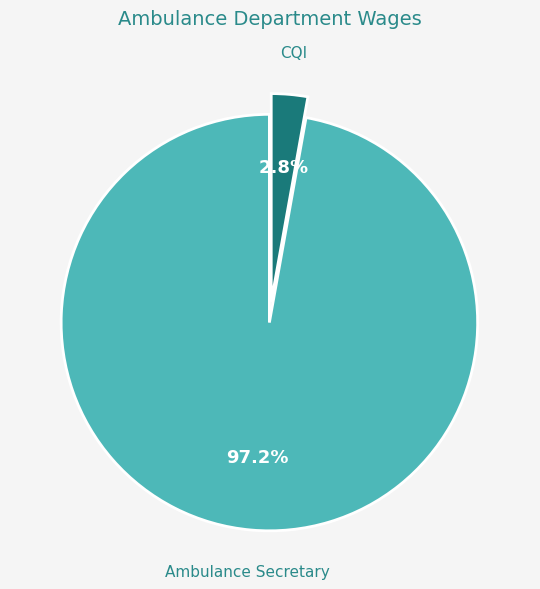

To the nearest percent, what is the combined percentage of Ambulance Secretary and CQI?

100%